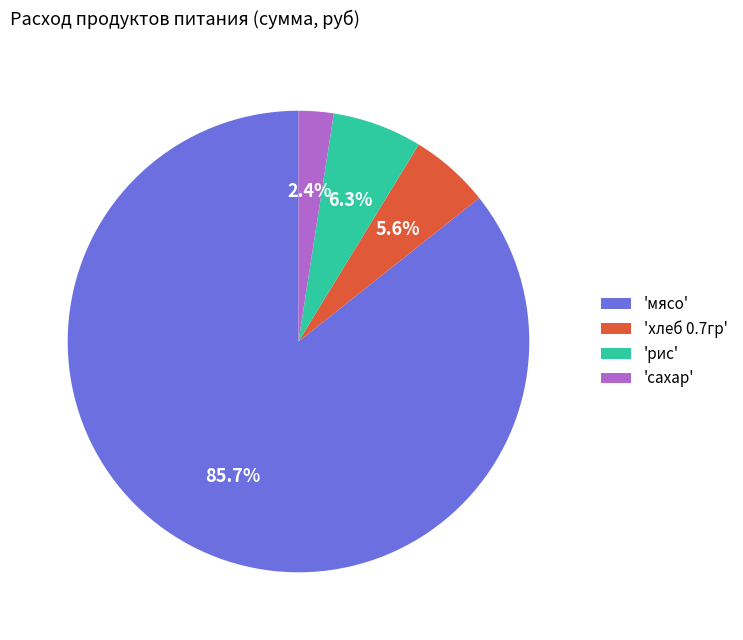

What is the ratio of the value at 'рис' to the value at 'хлеб 0.7гр'?

1.1